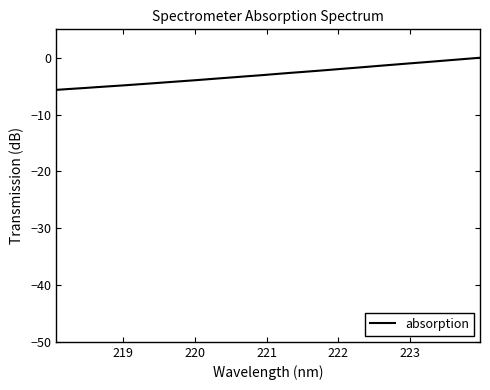

What is the difference between the maximum and minimum values?

5.7